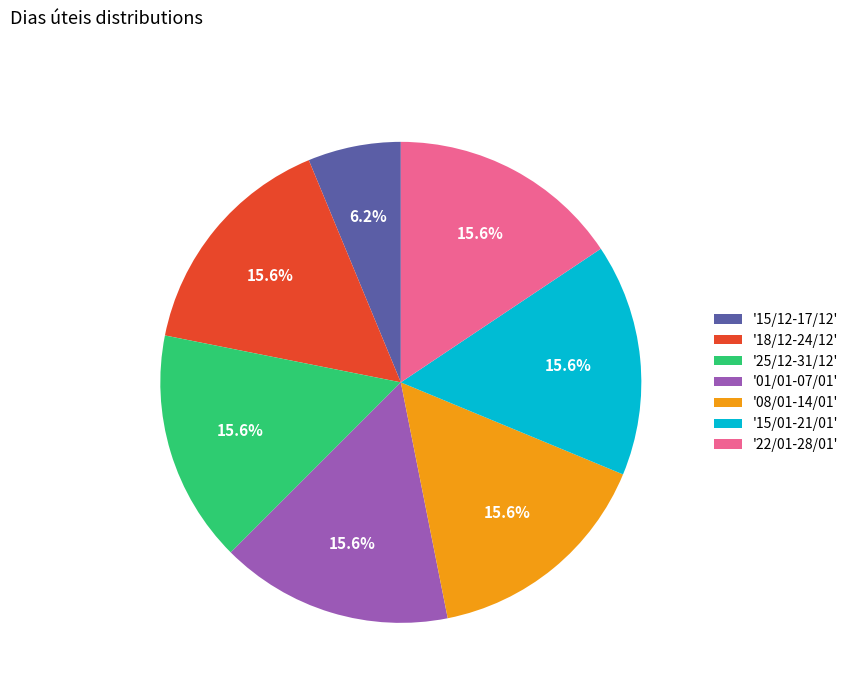

Combined, do '25/12-31/12' and '18/12-24/12' account for over 50%?

No